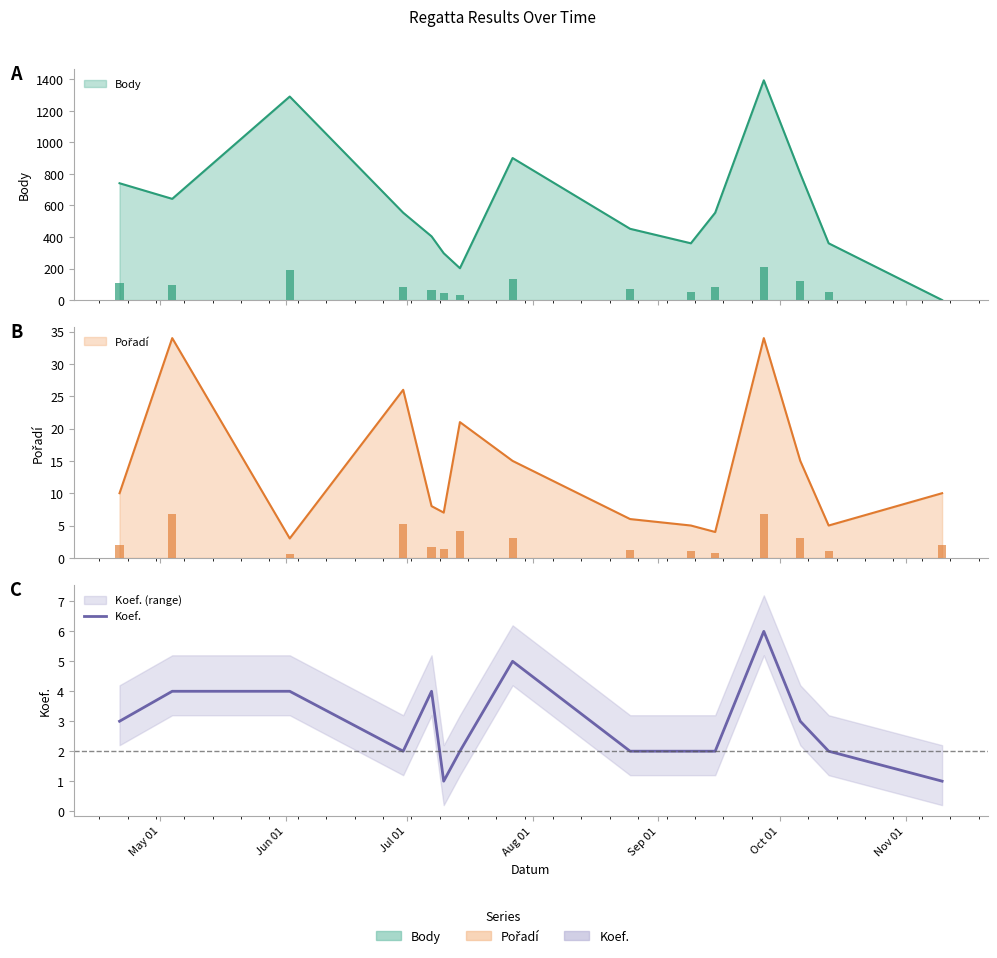

Reading left to right, what are all the values shown in this chart?

3	4	4	2	4	1	2	5	2	2	2	6	3	2	1